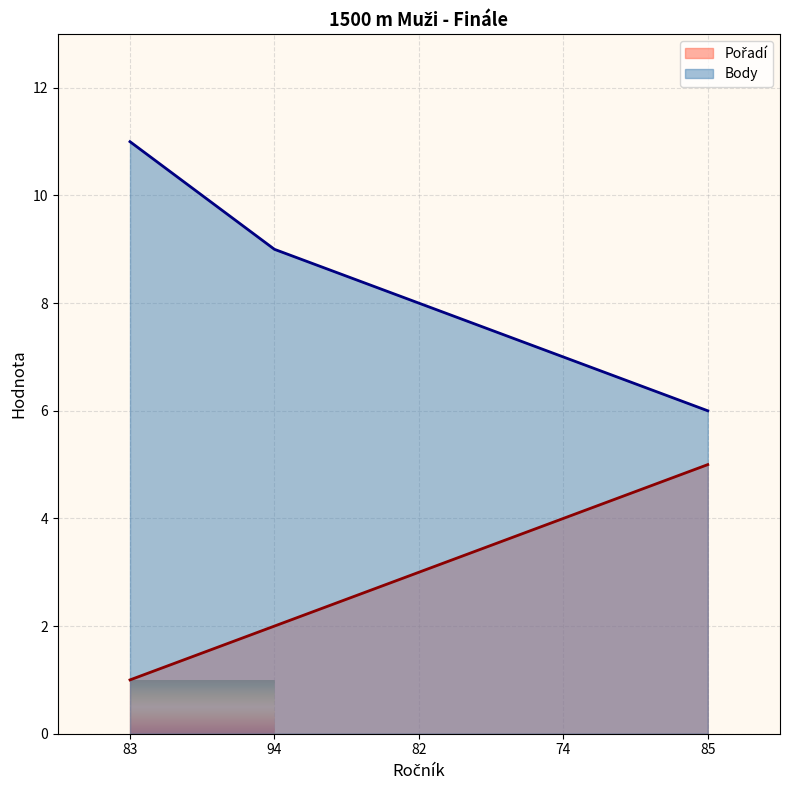

Which label corresponds to the smallest value in the chart?

83